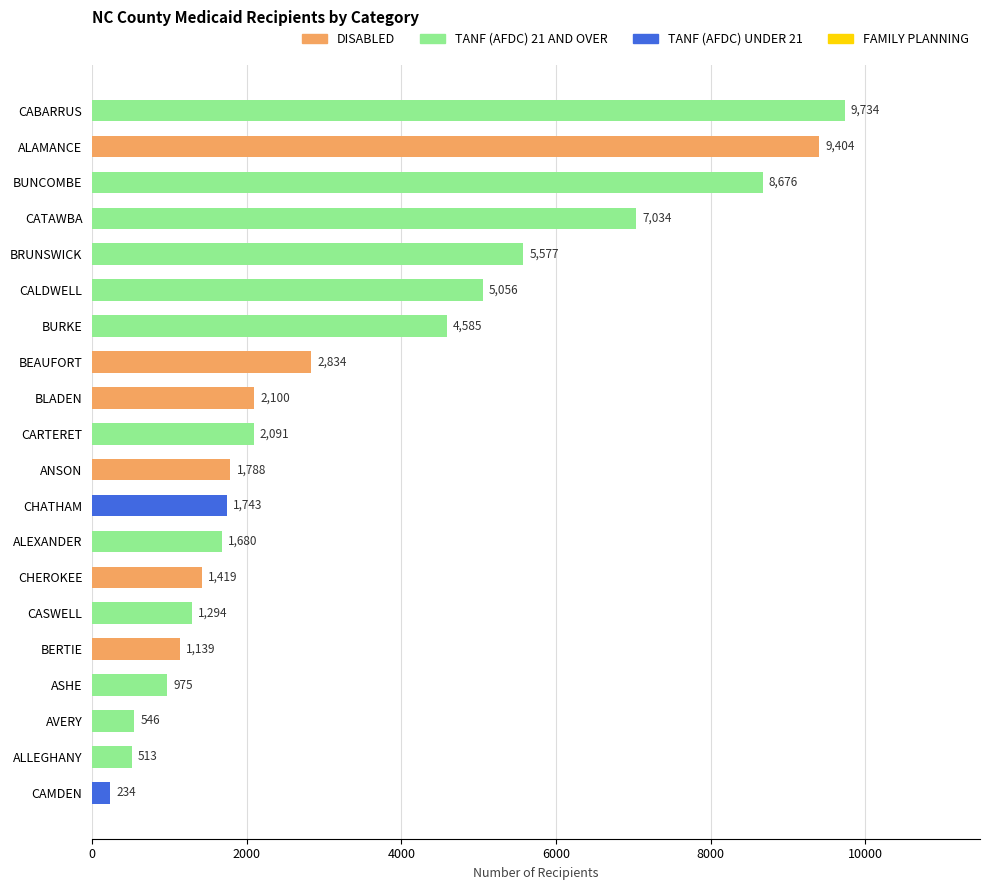

Reading bottom to top, list all the values displayed in this chart.

CAMDEN=234	ALLEGHANY=513	AVERY=546	ASHE=975	BERTIE=1139	CASWELL=1294	CHEROKEE=1419	ALEXANDER=1680	CHATHAM=1743	ANSON=1788	CARTERET=2091	BLADEN=2100	BEAUFORT=2834	BURKE=4585	CALDWELL=5056	BRUNSWICK=5577	CATAWBA=7034	BUNCOMBE=8676	ALAMANCE=9404	CABARRUS=9734